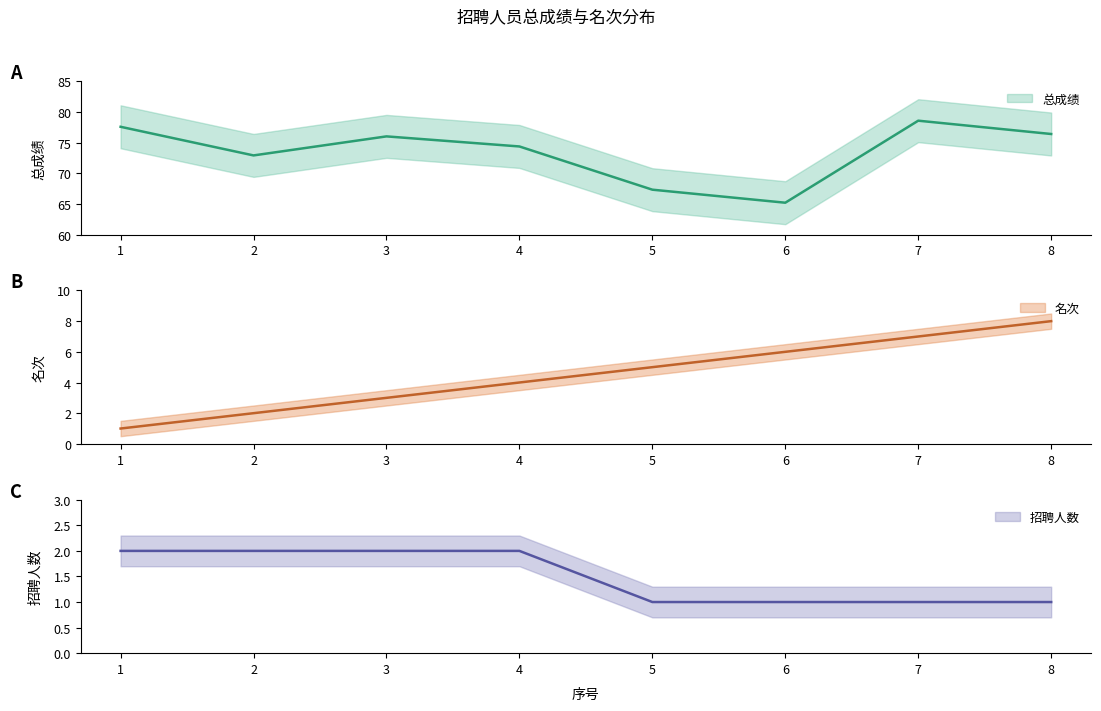

How many interior local peaks does the 总成绩 series have?

2